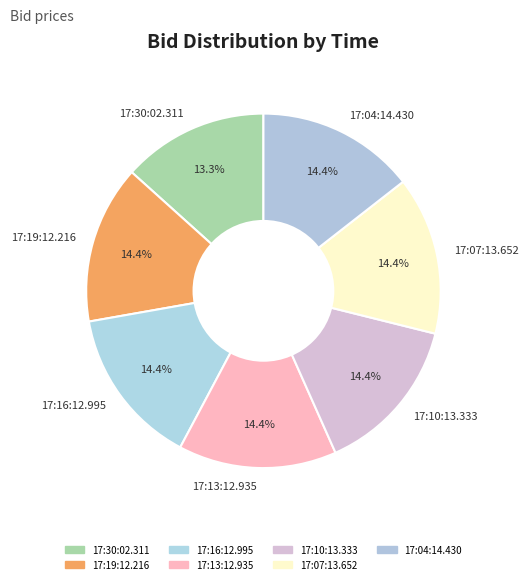

To the nearest percent, what percentage of the pie is 17:19:12.216?

14%